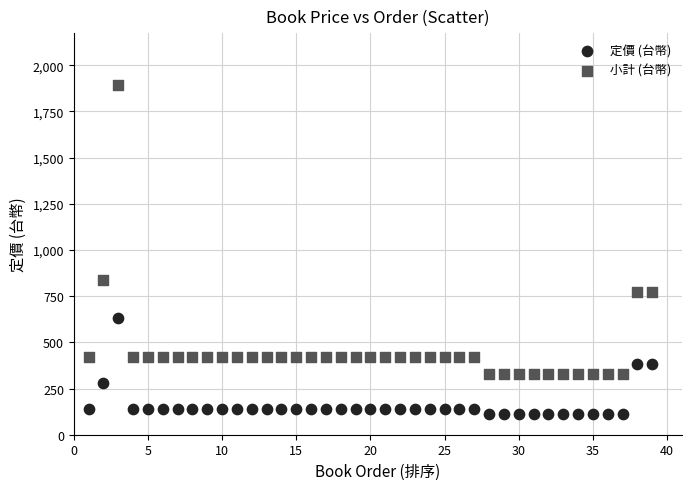

Which series contains the highest Y value?

小計 (台幣)